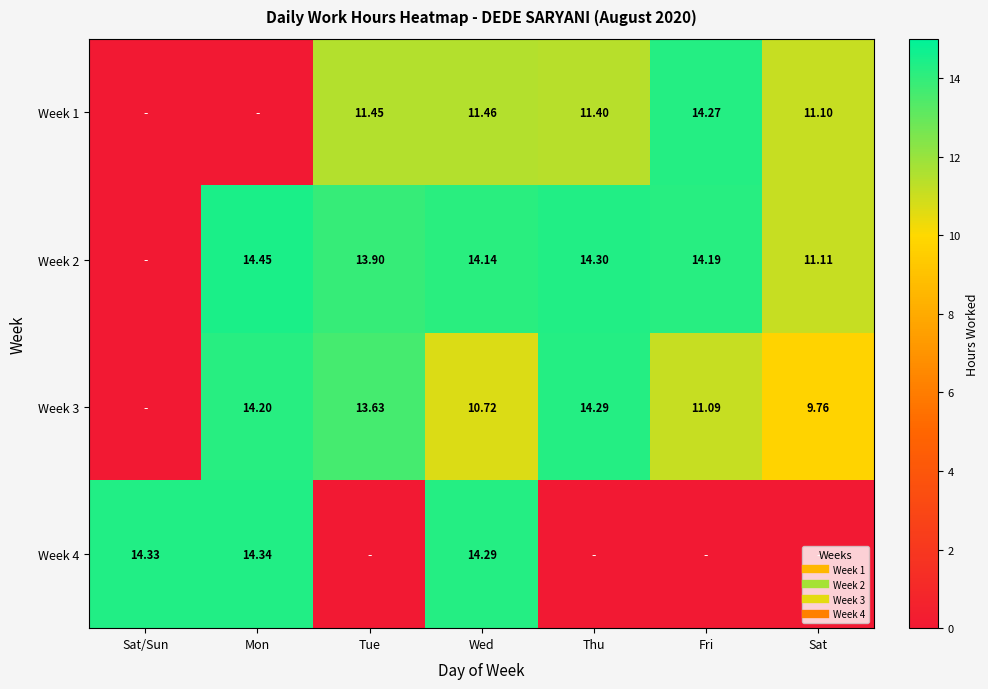

Which series changed the most between Sat/Sun and Thu?

Week 4